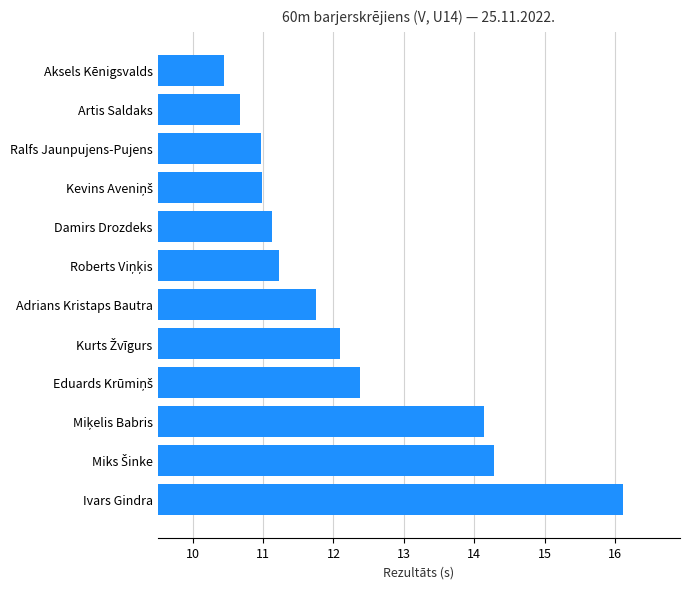

Which label corresponds to the largest value in the chart?

Ivars Gindra